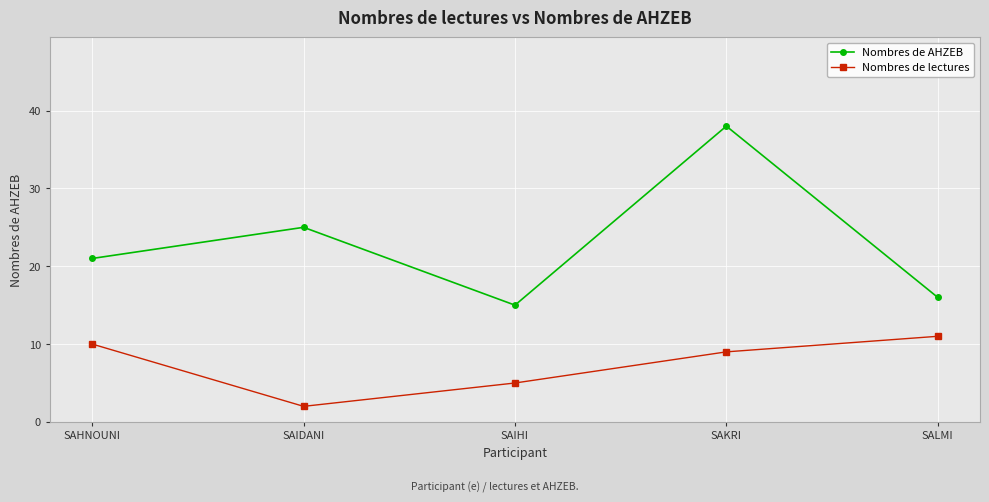

Reading left to right, what are all the values shown in this chart?

Nombres de AHZEB: SAHNOUNI=21	SAIDANI=25	SAIHI=15	SAKRI=38	SALMI=16
Nombres de lectures: SAHNOUNI=10	SAIDANI=2	SAIHI=5	SAKRI=9	SALMI=11